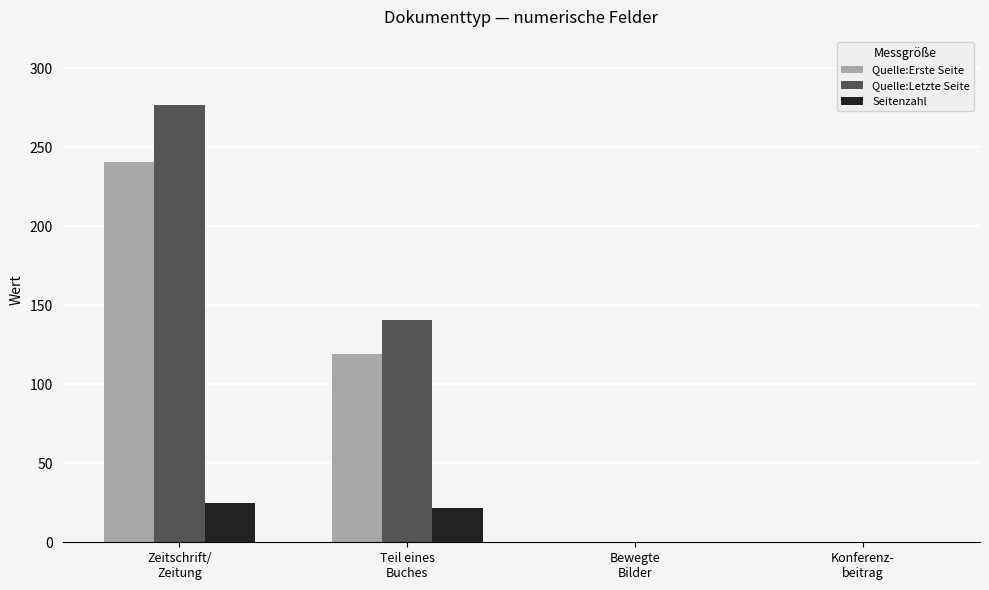

Which category has the highest value in the Quelle:Erste Seite series?

Zeitschrift/
Zeitung